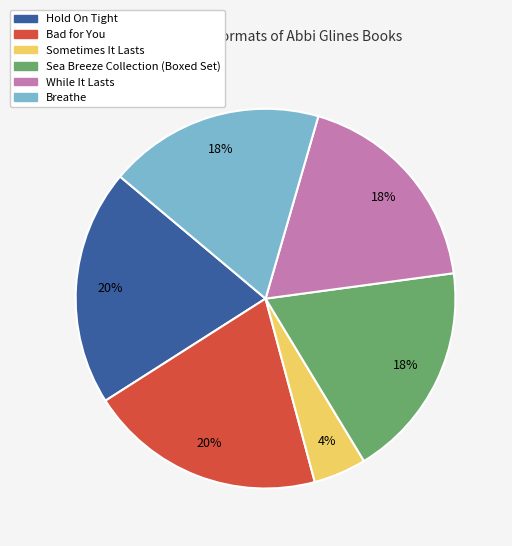

Which category has the smallest portion of the pie?

Sometimes It Lasts